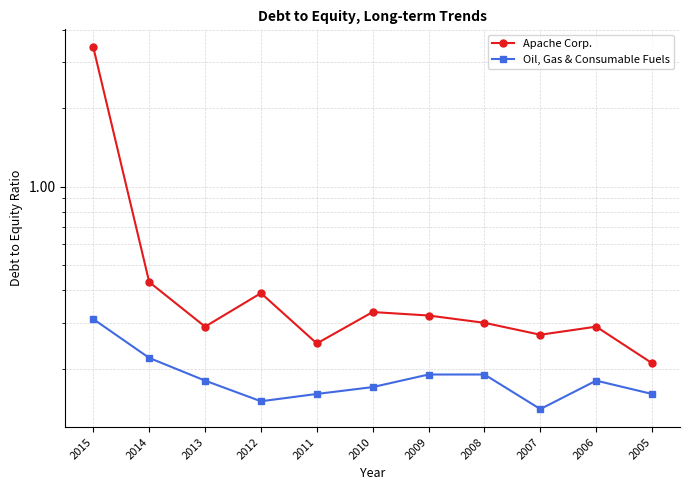

True or false: Oil, Gas & Consumable Fuels has more than 0 points higher than both neighbors.

True